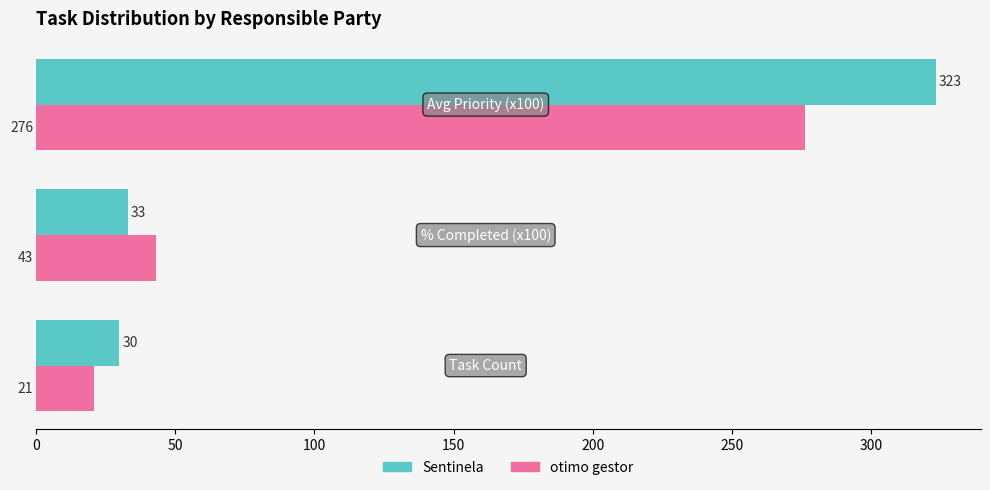

Which series has the largest total across all categories?

Sentinela